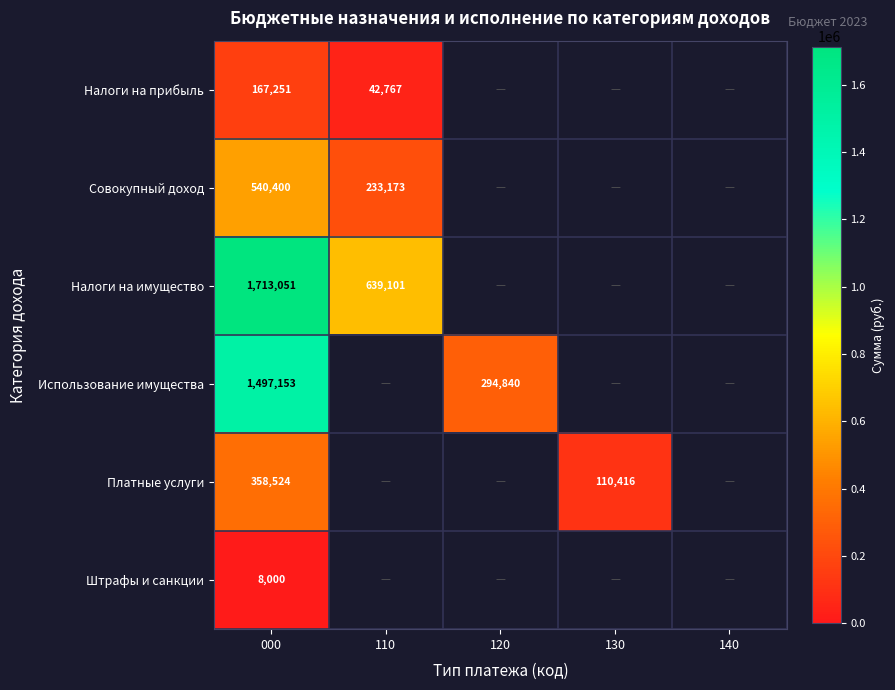

What is the maximum value shown in the chart?

1713051.0